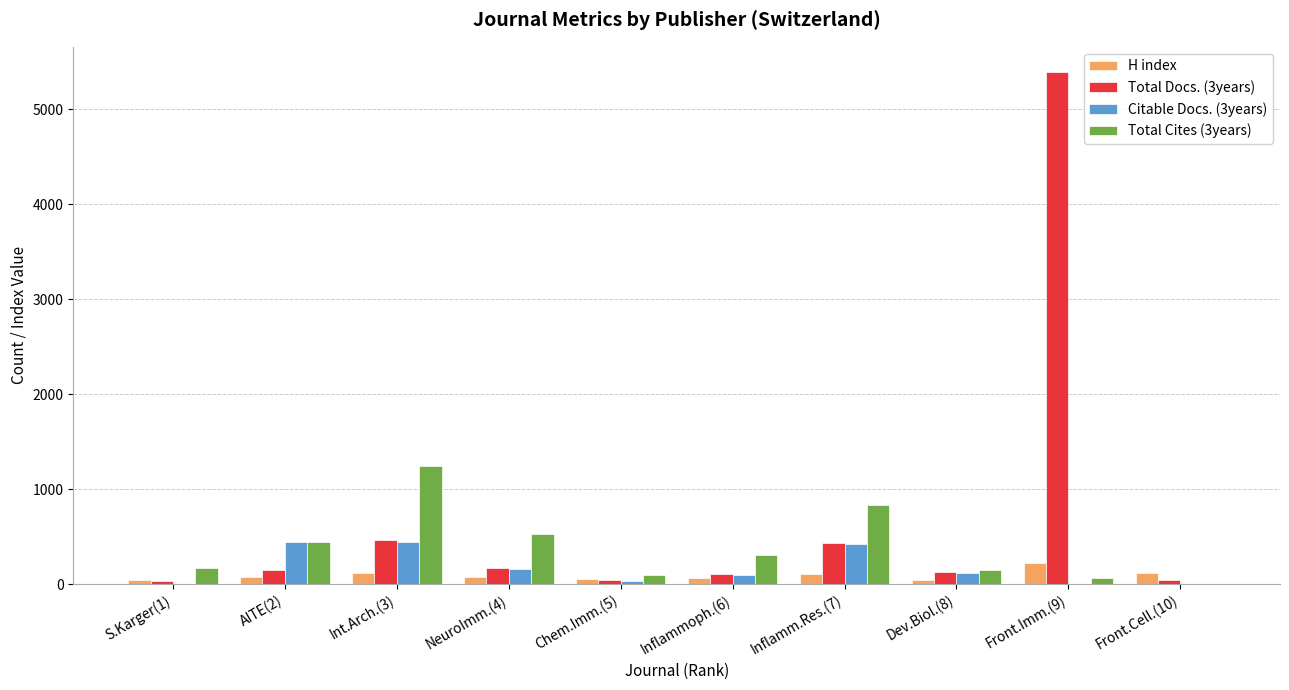

What is the total value across all series at Front.Imm.(9)?

5681